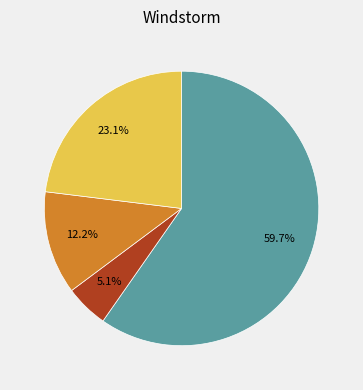

Does any single category account for the majority?

Yes